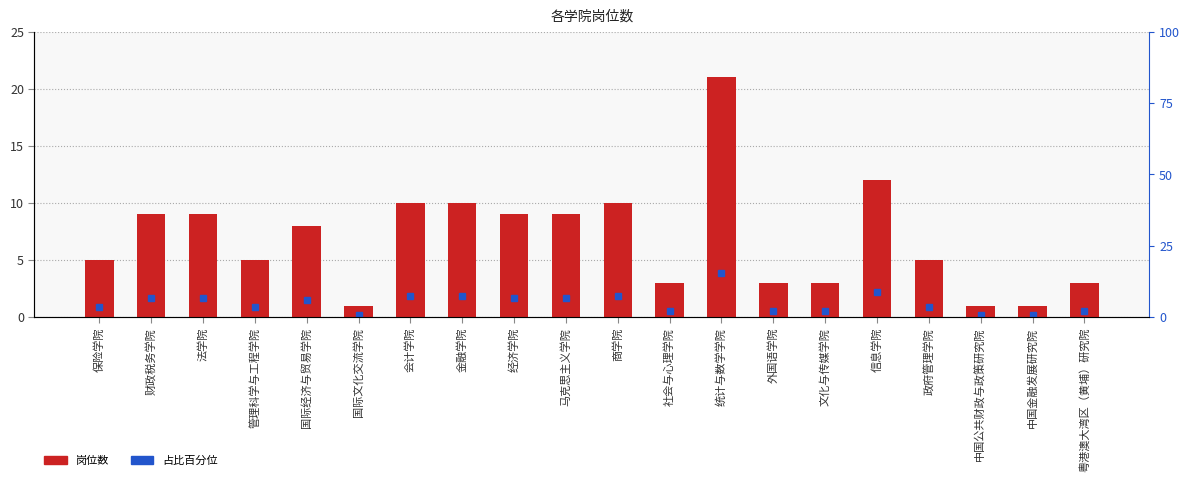

What is the change in value from 管理科学与工程学院 to 马克思主义学院?

+4